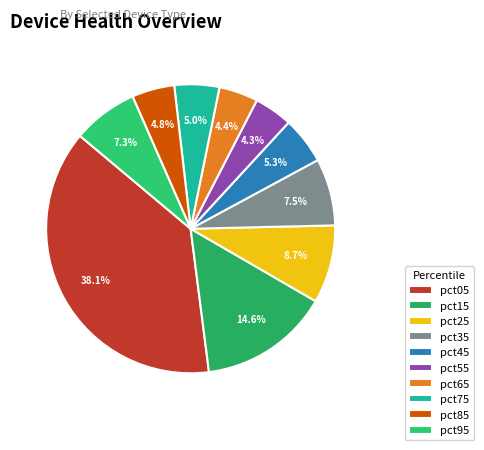

What is the total percentage of pct95 and pct35?

14.8%